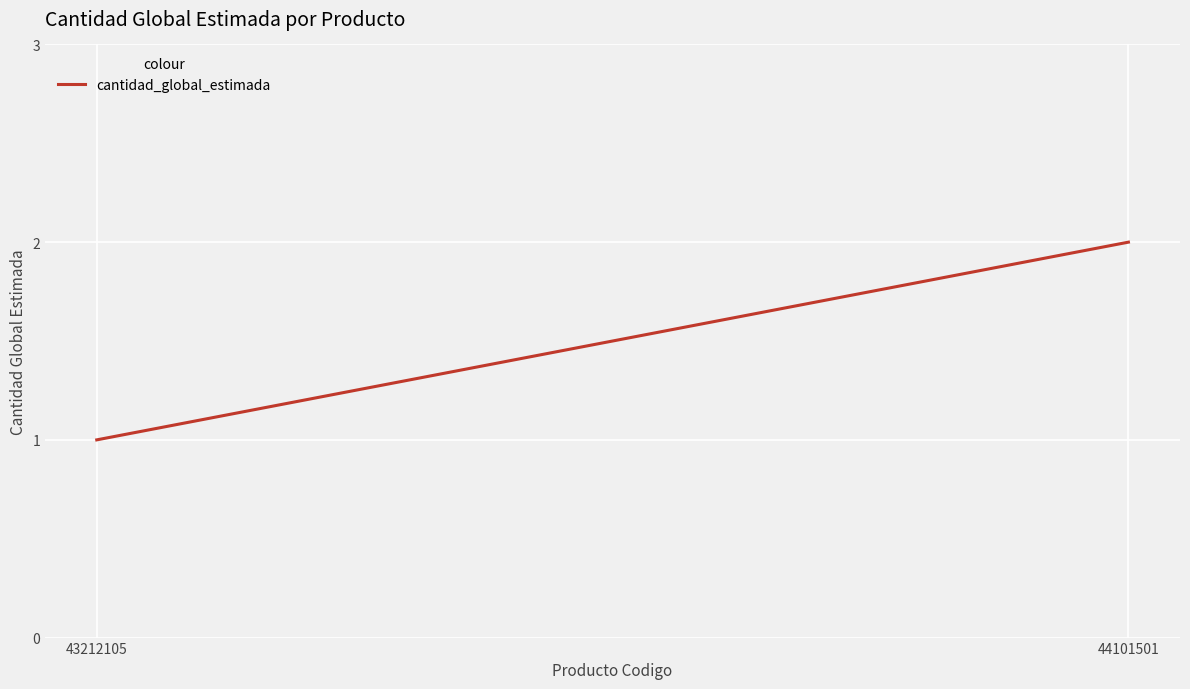

Which has a higher value, 43212105 or 44101501?

44101501